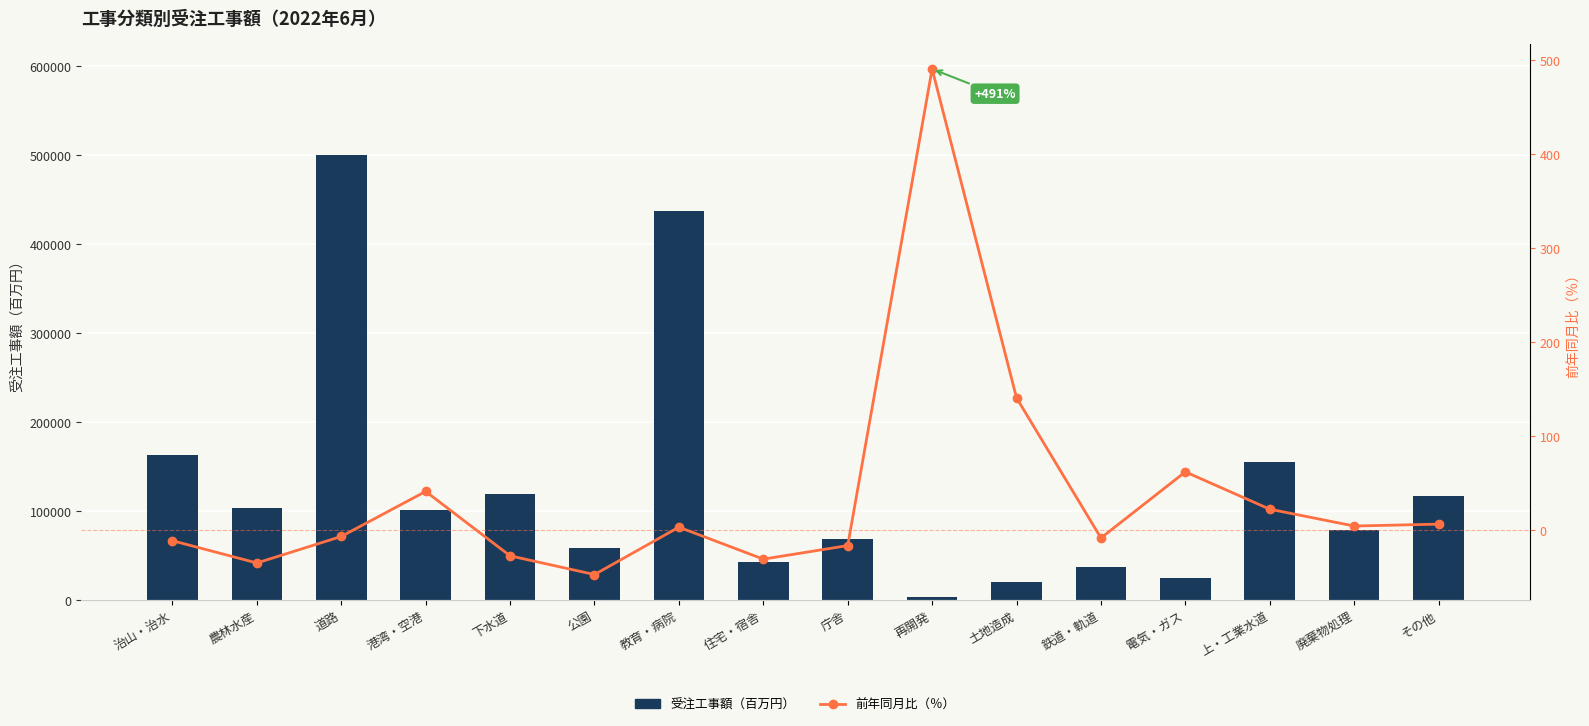

What is the difference between the 前年同月比（％） values at 電気・ガス and 公園?

109.2